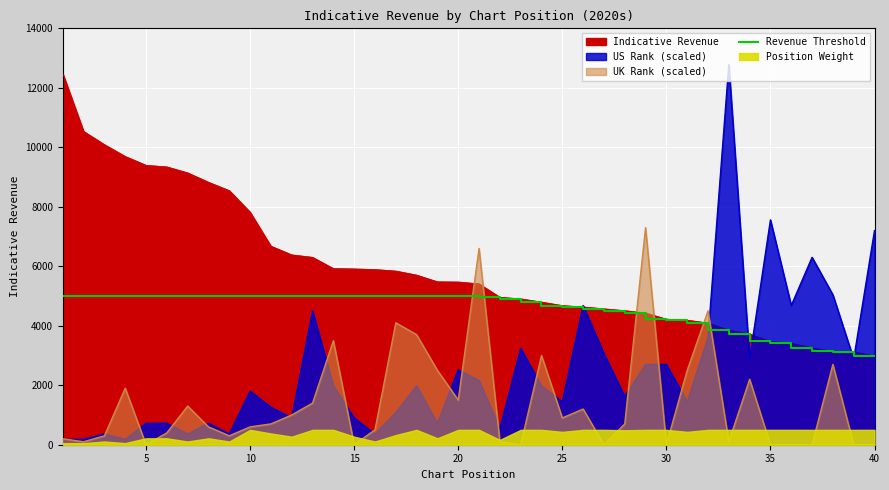

Does the chart display data point markers on the line(s)?

No